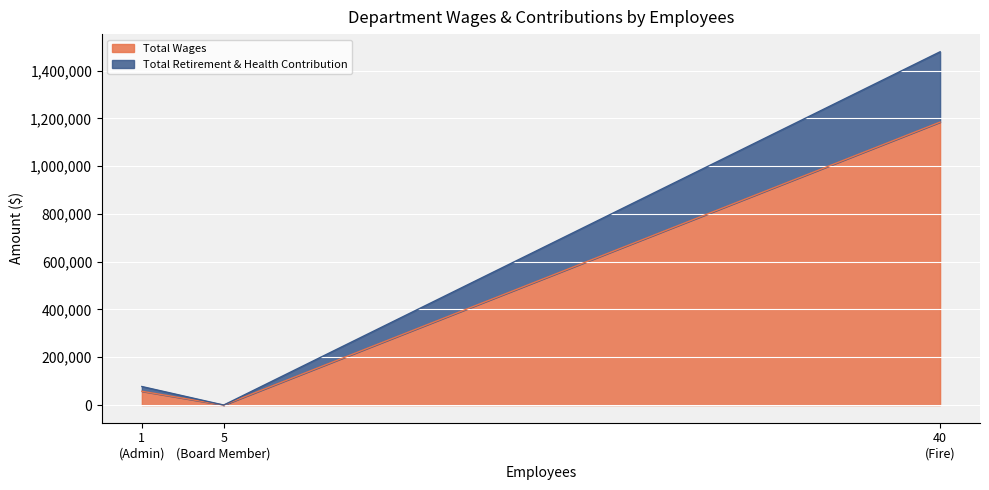

Reading left to right, transcribe the values for Total Wages.

57833	0	1184180